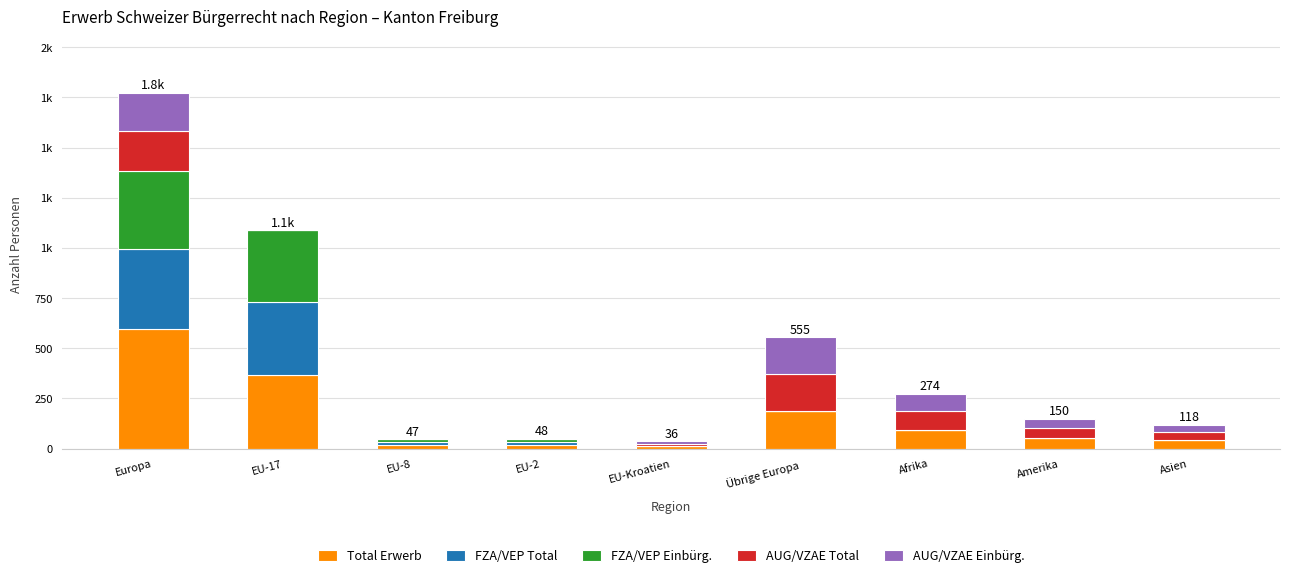

Is it true that FZA/VEP Einbürg. equals 184 at Afrika?

False